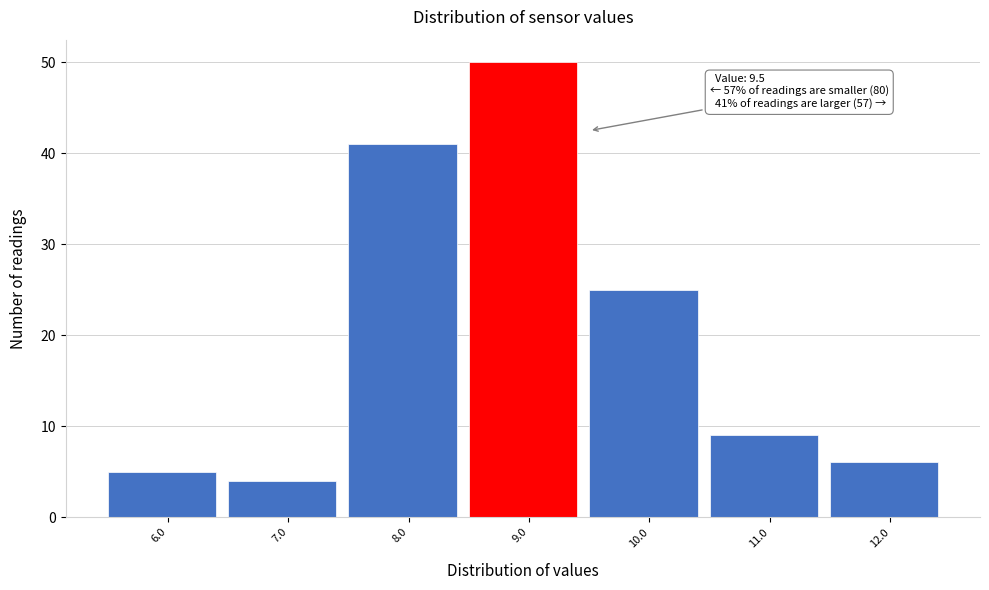

Reading right to left, what are all the values shown in this chart?

12.0=6	11.0=9	10.0=25	9.0=50	8.0=41	7.0=4	6.0=5